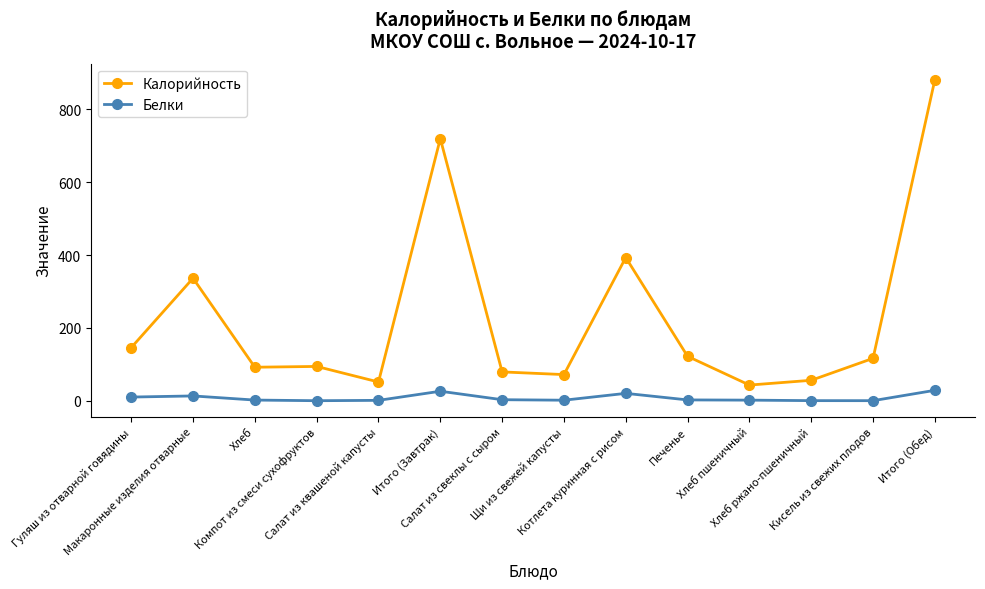

How many values in the Белки series are below 2?

7